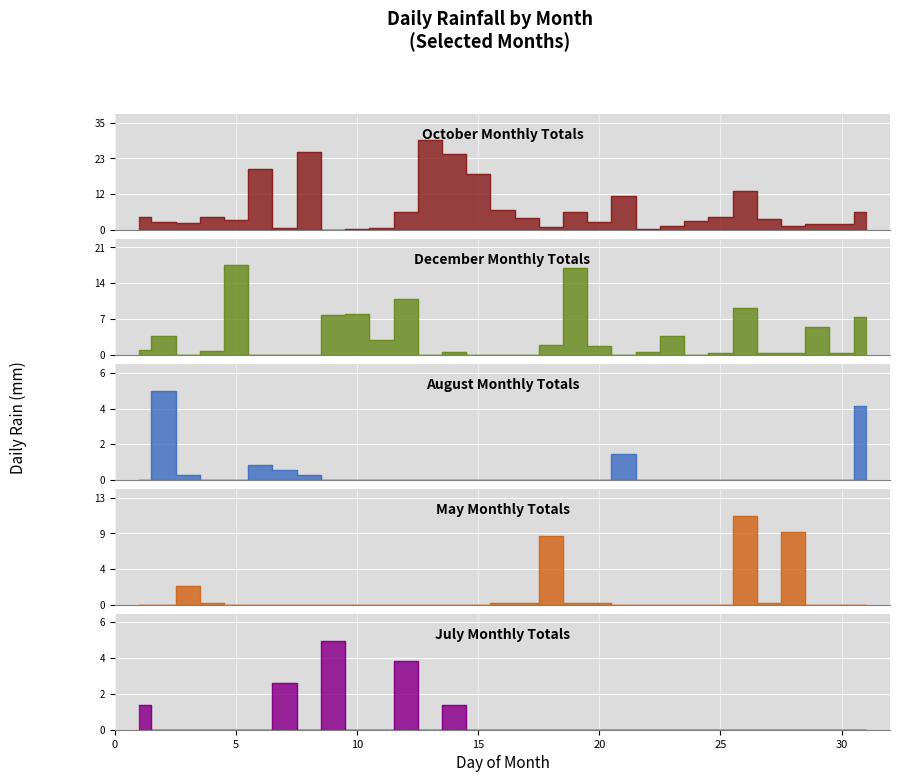

At how many categories does at least one series exceed 10?

10